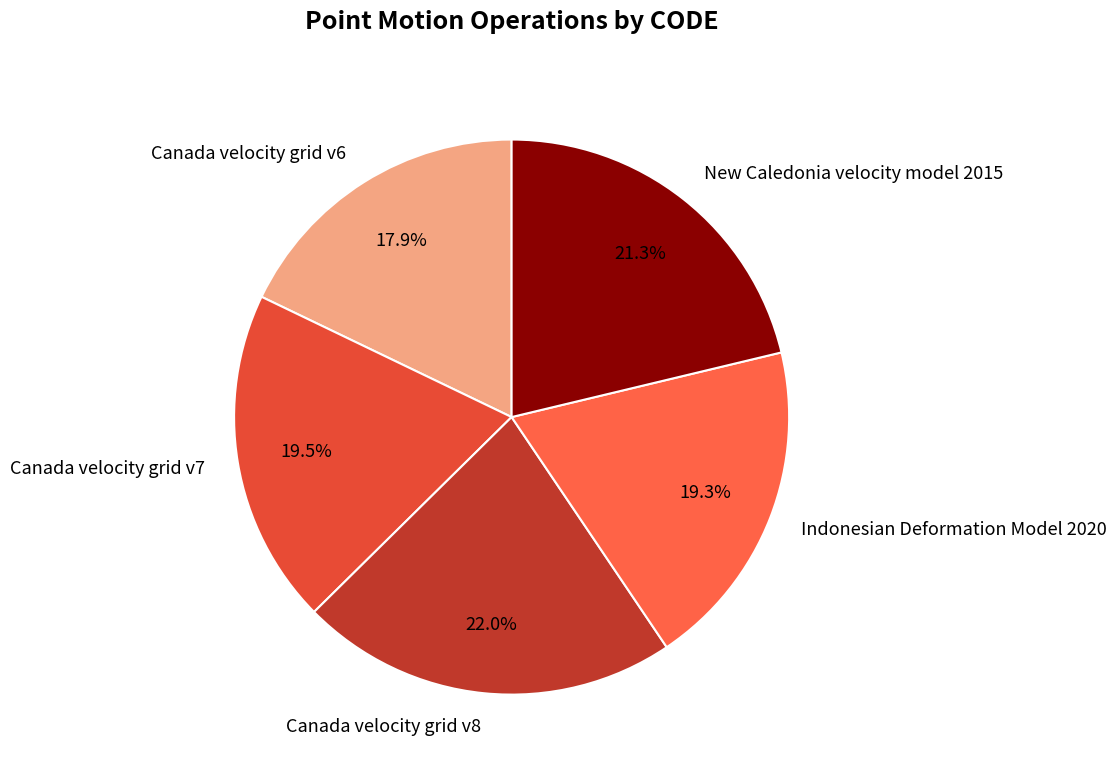

Which slice is the smallest?

Canada velocity grid v6